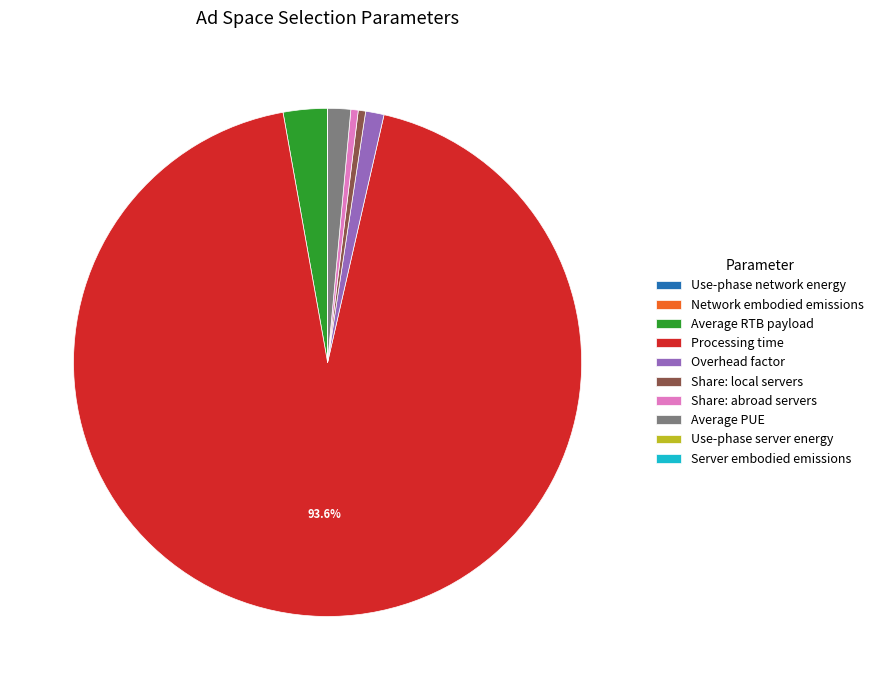

What is the majority slice?

Processing time